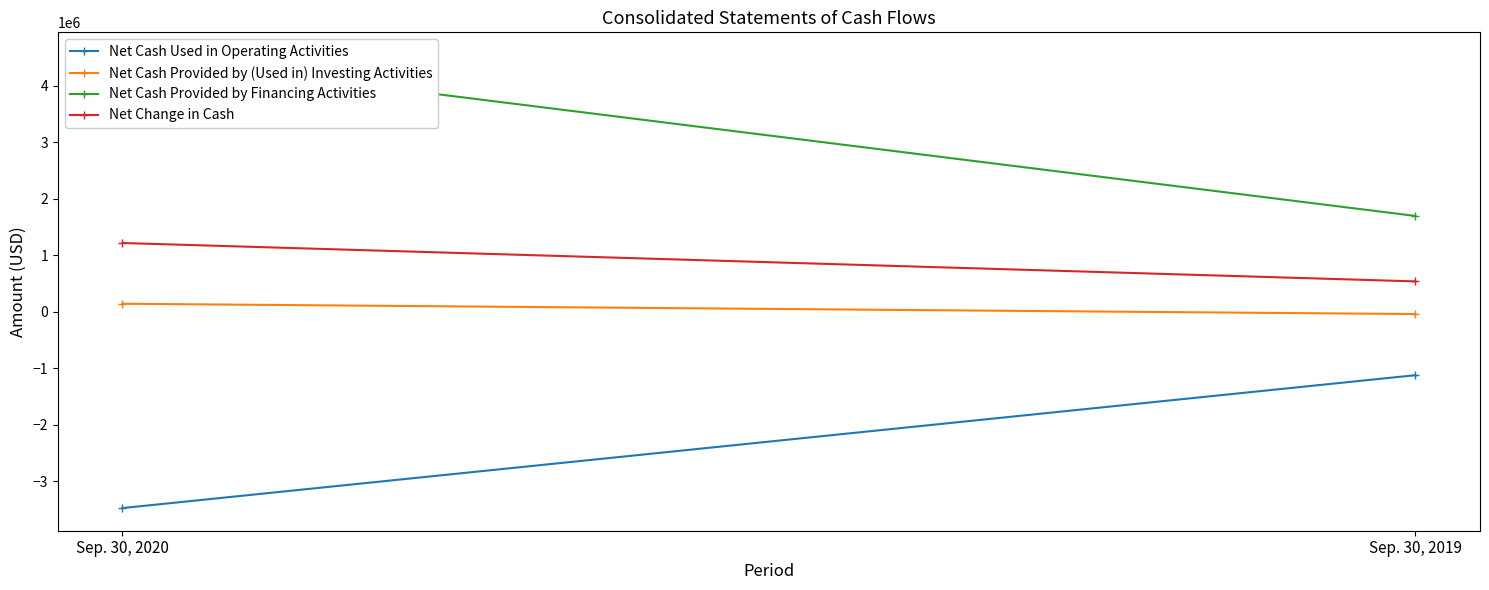

List the labels in order of Net Cash Provided by (Used in) Investing Activities value, largest first.

Sep. 30, 2020, Sep. 30, 2019